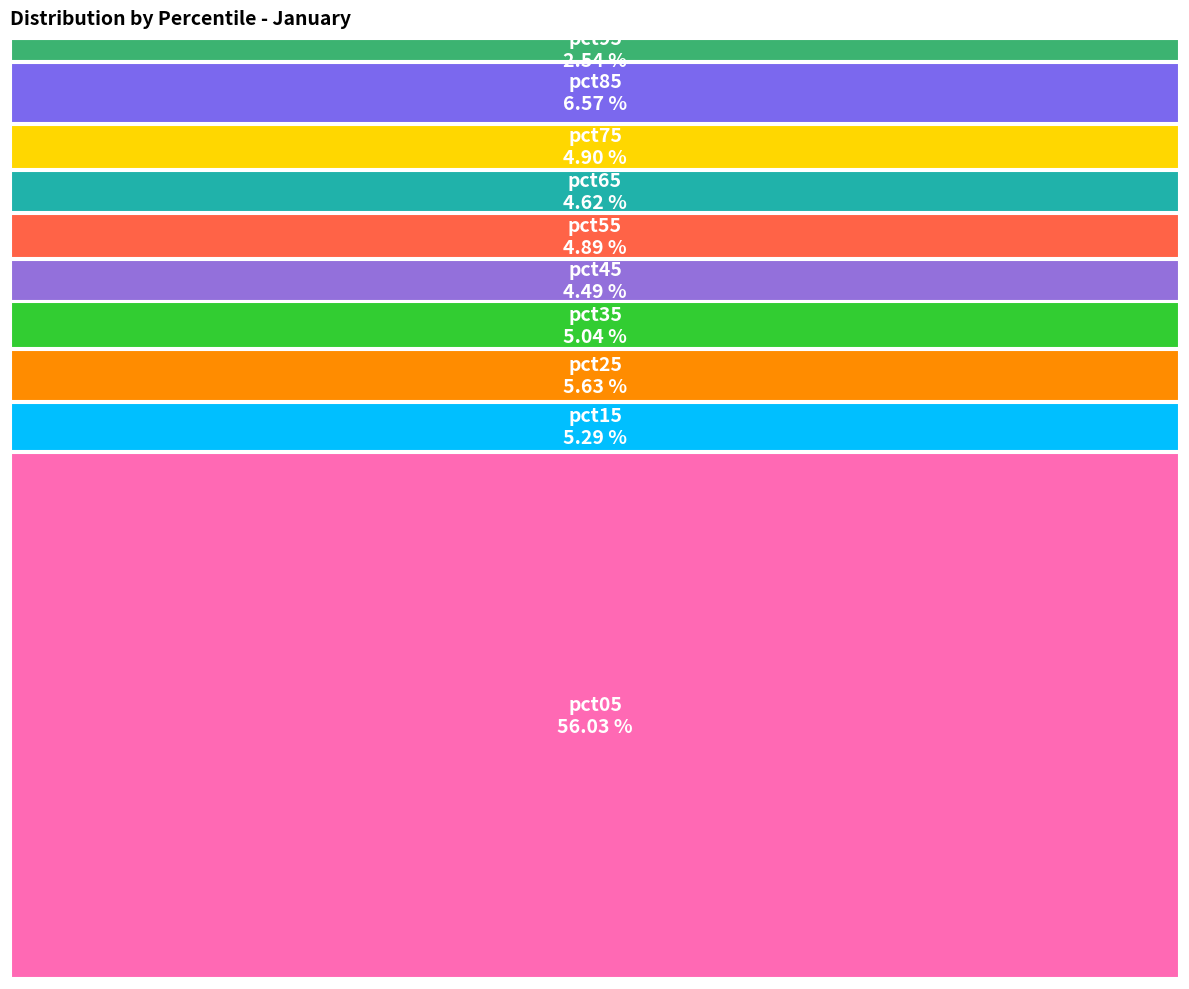

To the nearest percent, what percentage of the pie is pct35?

5%